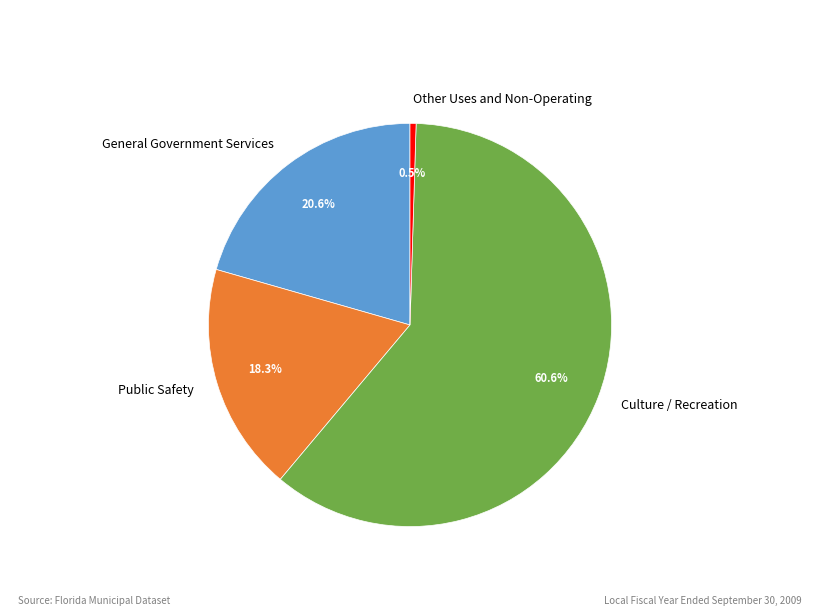

What is the ratio of the value at General Government Services to the value at Public Safety?

1.1